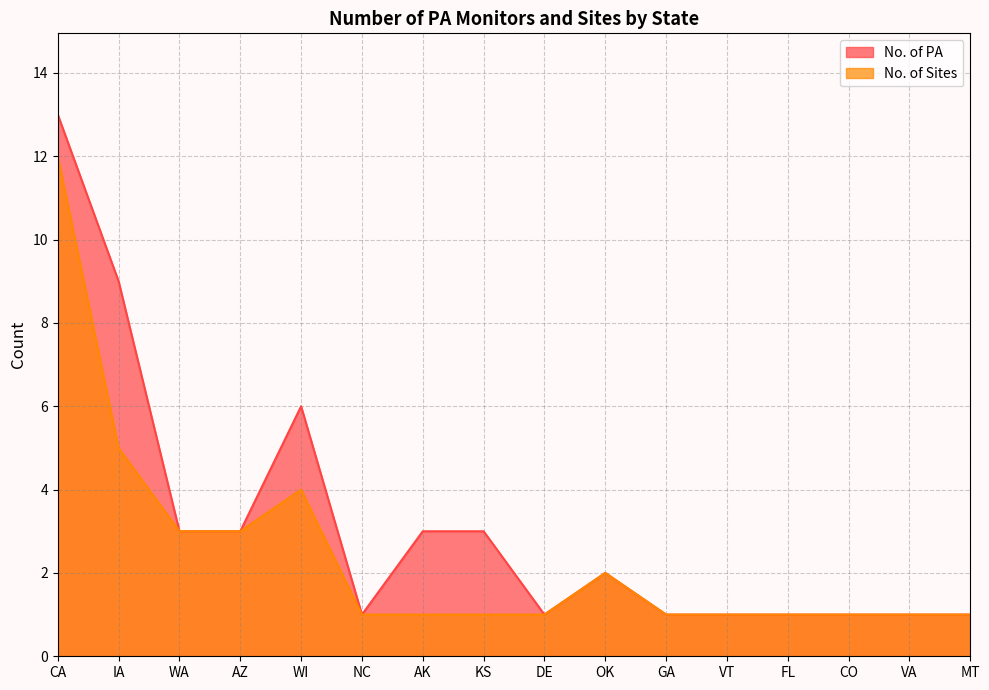

What is the label of the 8th point from the left?

KS